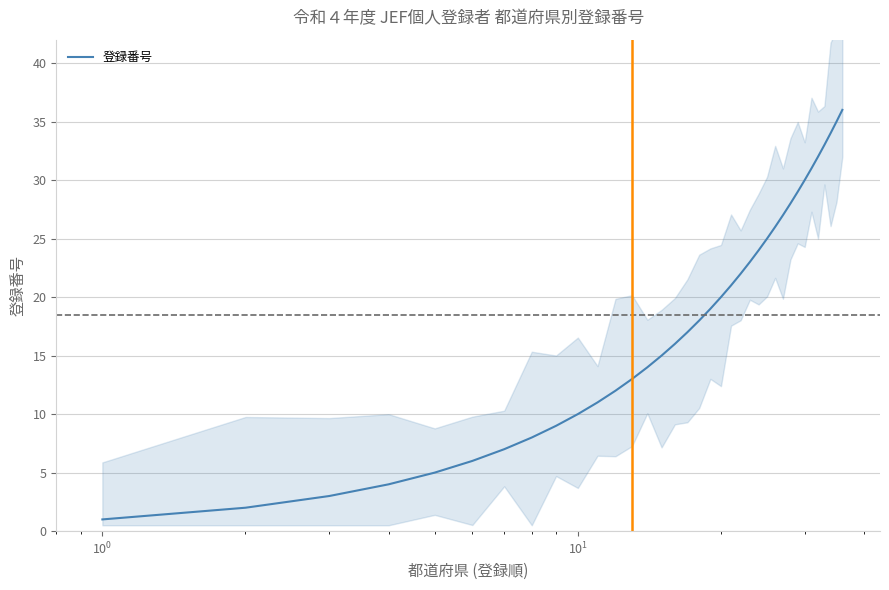

What is the maximum value shown in the chart?

36